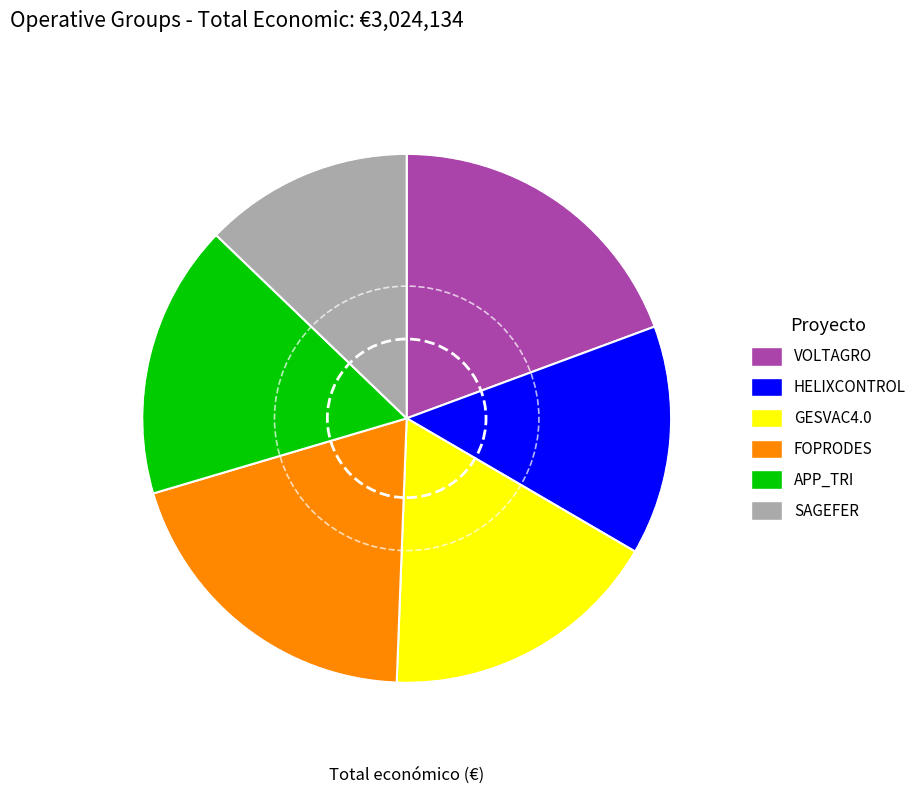

The HELIXCONTROL slice represents 25% of the pie. True or false?

False